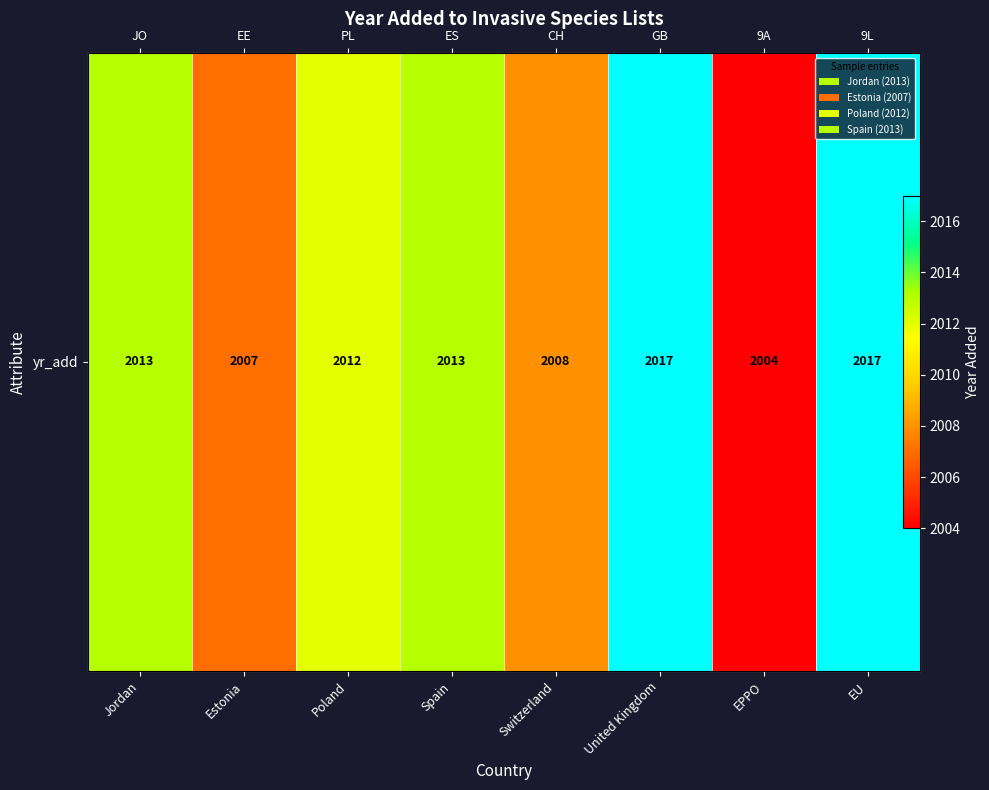

Reading left to right, extract all data points from this chart.

2013	2007	2012	2013	2008	2017	2004	2017